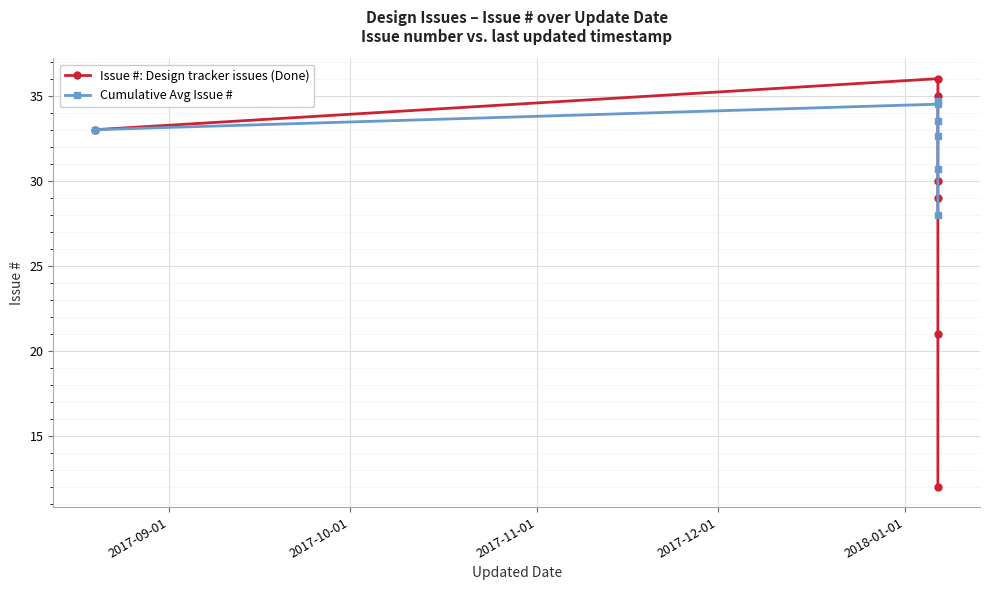

Is the value of Cumulative Avg Issue # at 6 greater than the value of Issue #: Design tracker issues (Done) at 2017-10-01?

No